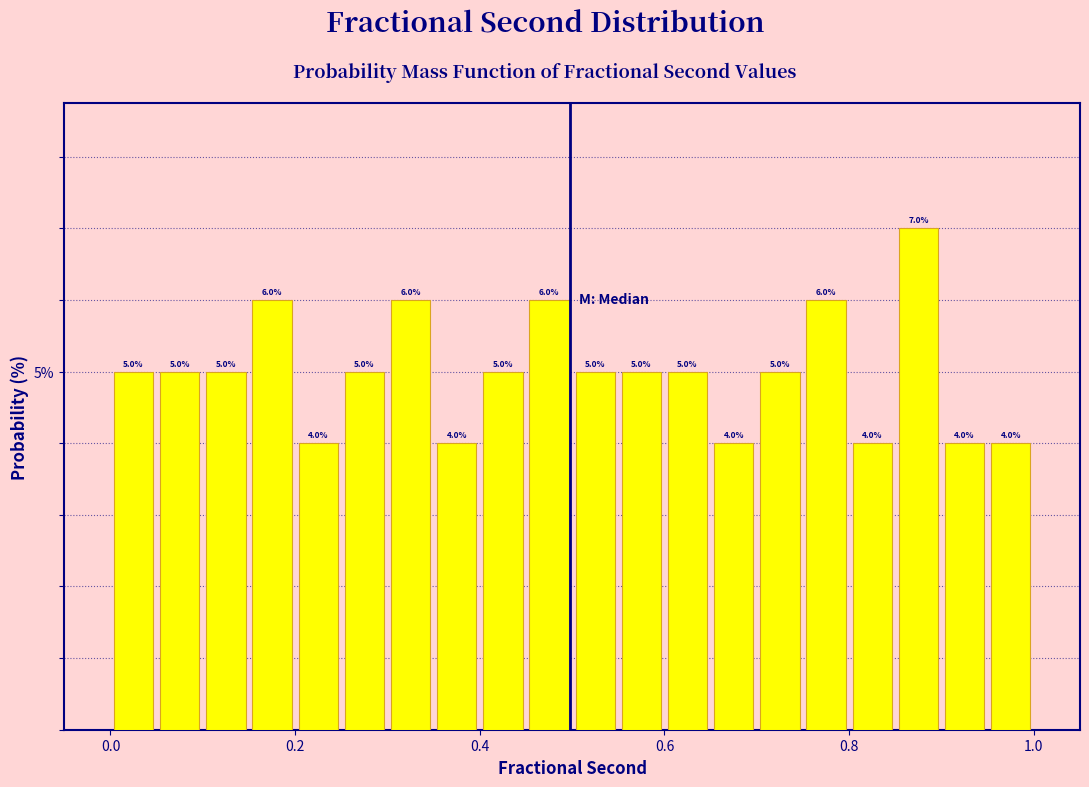

Around what value on the x-axis is the tallest bar? Give the approximate position of its centre, as read against the axis.

0.88